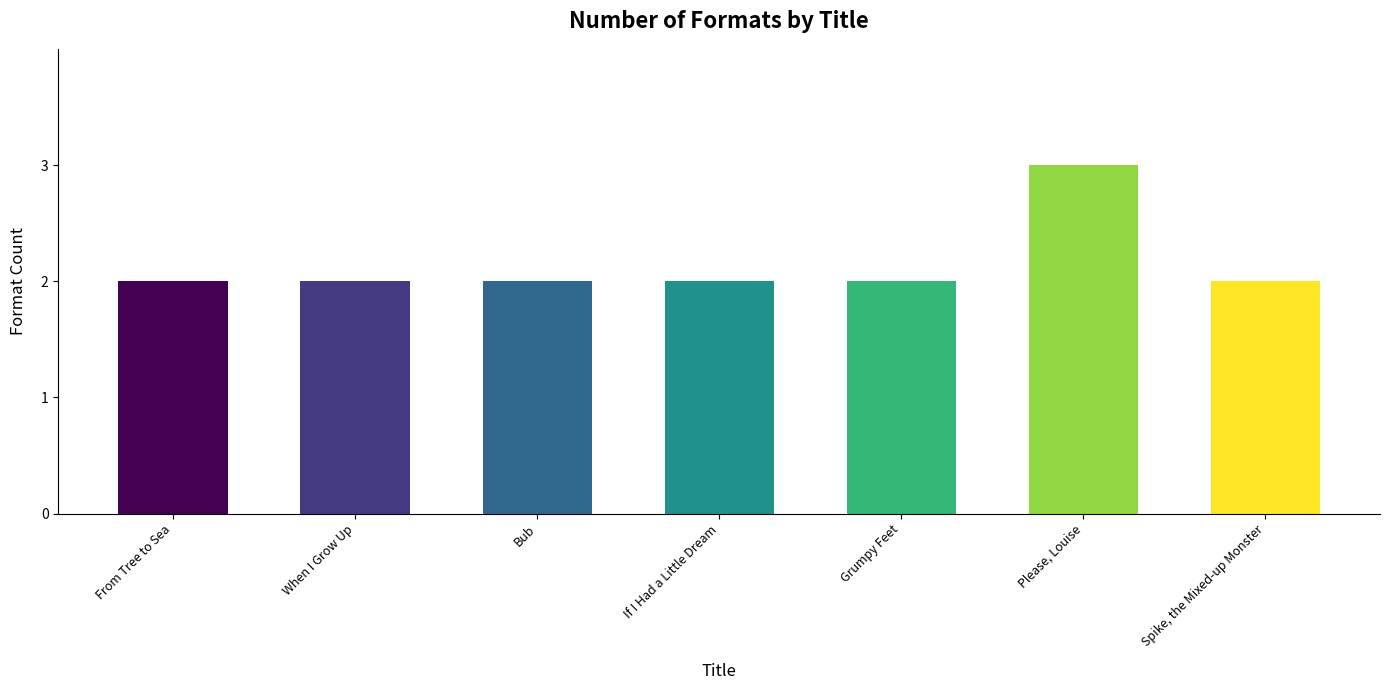

Reading left to right, transcribe all the data shown in this chart.

2	2	2	2	2	3	2